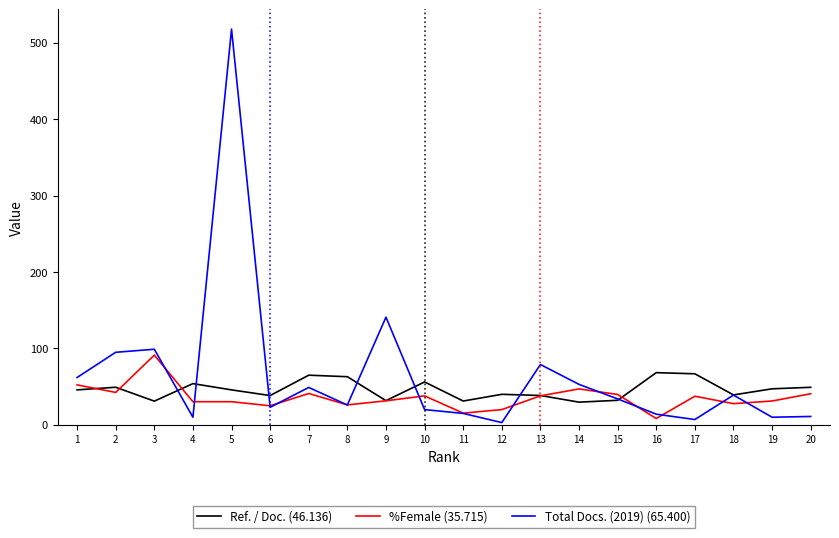

What is the sum of the Ref. / Doc. (46.136) values at 18 and 15?

71.4